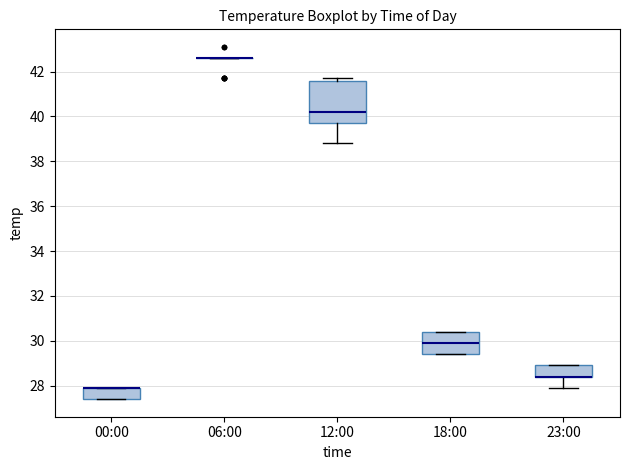

Reading left to right, transcribe this box plot: for each box, give where its median line is, the range the box spans, and where its two whiskers end, as read against the y-axis. The values are not printed on the chart, so give them approximately, as read against the axis.

00:00: median 28.0 (drawn on the box's upper edge), box 27.4 to 28.0, whiskers 27.4 to 28.0
06:00: box collapsed to a line at 42.6, whiskers 42.6 to 42.6
12:00: median 40.2, box 39.8 to 41.6, whiskers 38.8 to 41.8
18:00: median 30.0, box 29.4 to 30.4, whiskers 29.4 to 30.4
23:00: median 28.4 (drawn on the box's lower edge), box 28.4 to 29.0, whiskers 28.0 to 29.0